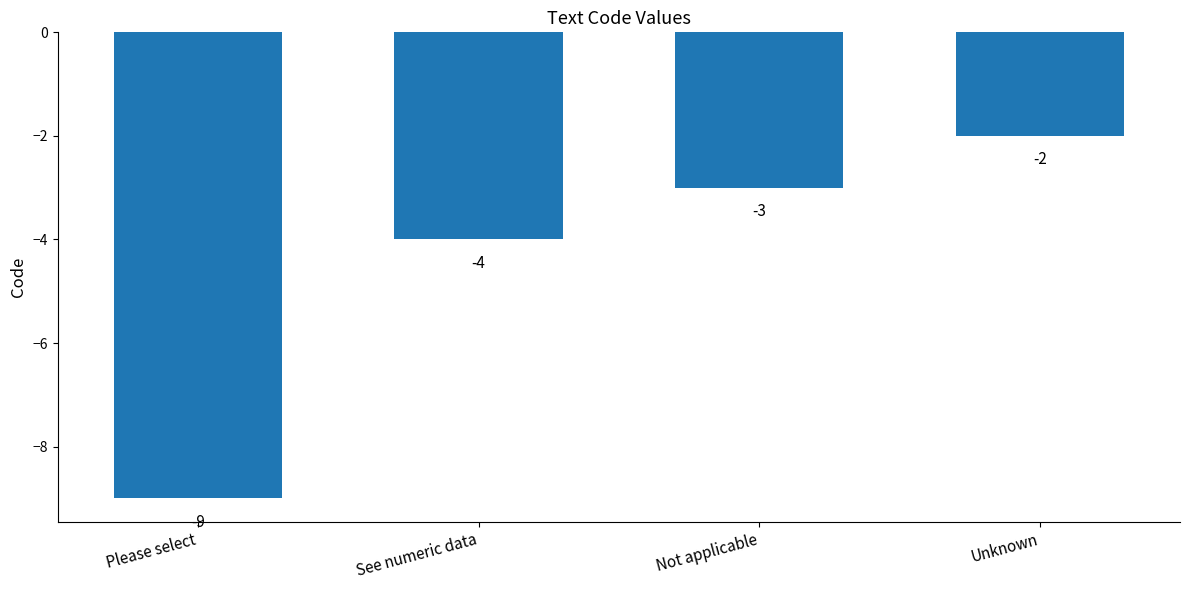

The value at Not applicable is -3. True or false?

True